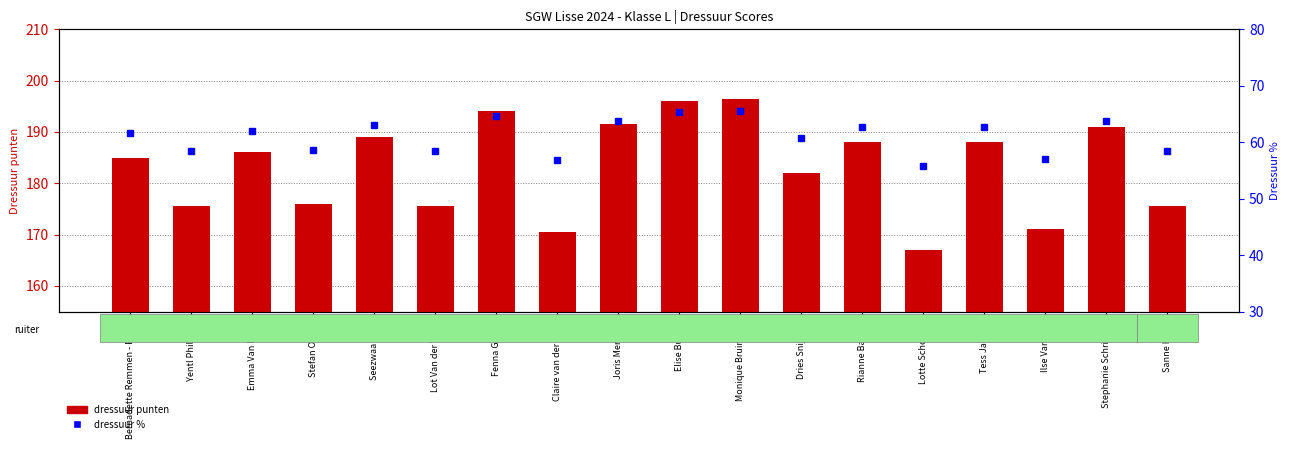

Rank the series by their average value, from highest to lowest.

dressuur punten, dressuur %